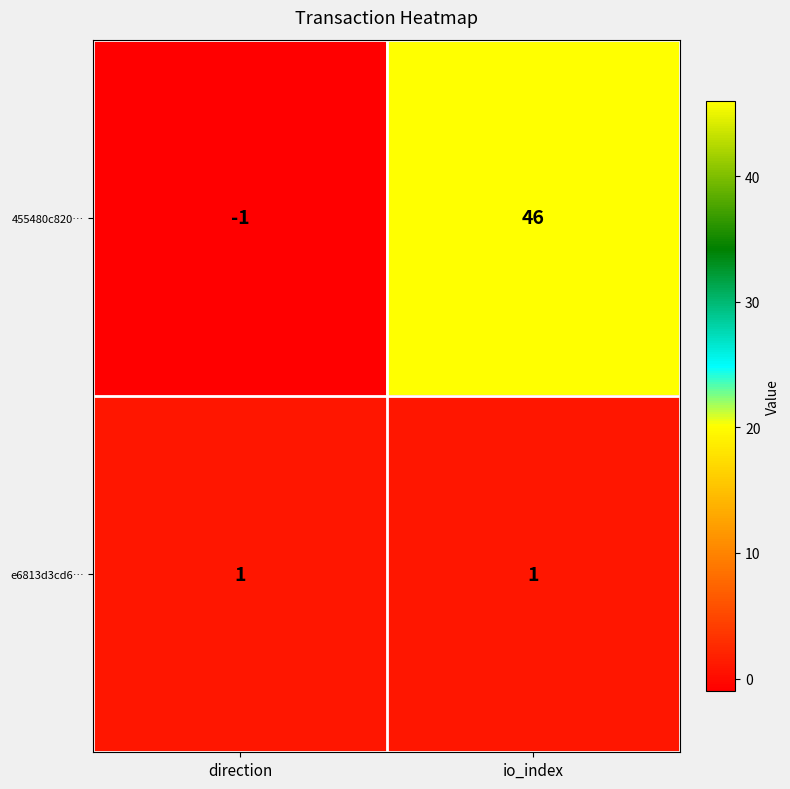

Rank the series by their average value, from highest to lowest.

455480c820…, e6813d3cd6…